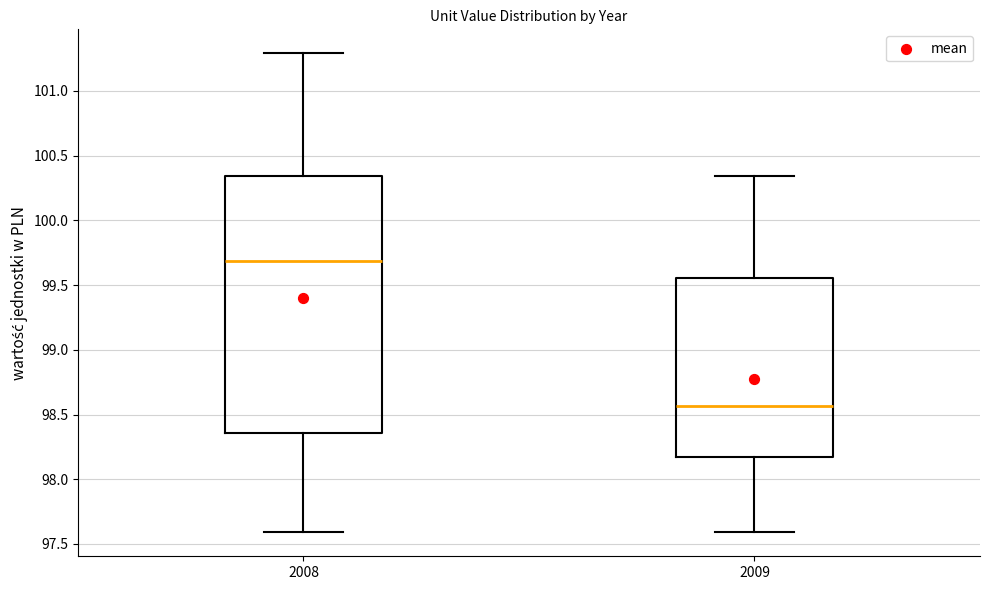

Which box's median line is the lowest?

2009